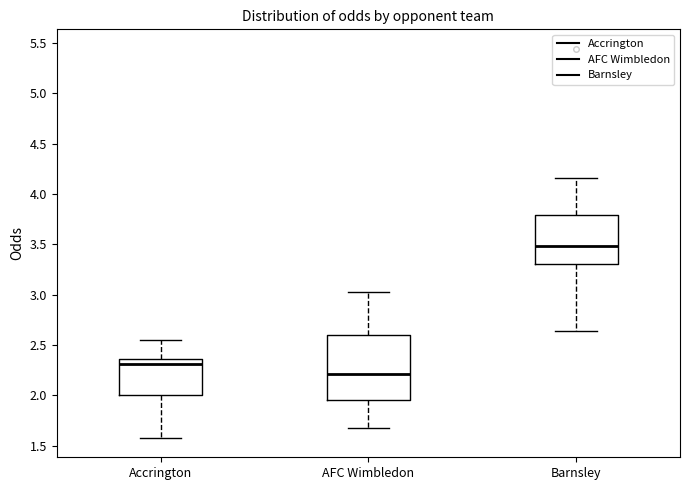

Reading left to right, transcribe this box plot: for each box, give where its median line is, the range the box spans, and where its two whiskers end, as read against the y-axis. The values are not printed on the chart, so give them approximately, as read against the axis.

Accrington: median 2.30, box 2.00 to 2.35, whiskers 1.60 to 2.55
AFC Wimbledon: median 2.20, box 1.95 to 2.60, whiskers 1.70 to 3.05
Barnsley: median 3.50, box 3.30 to 3.80, whiskers 2.65 to 4.15